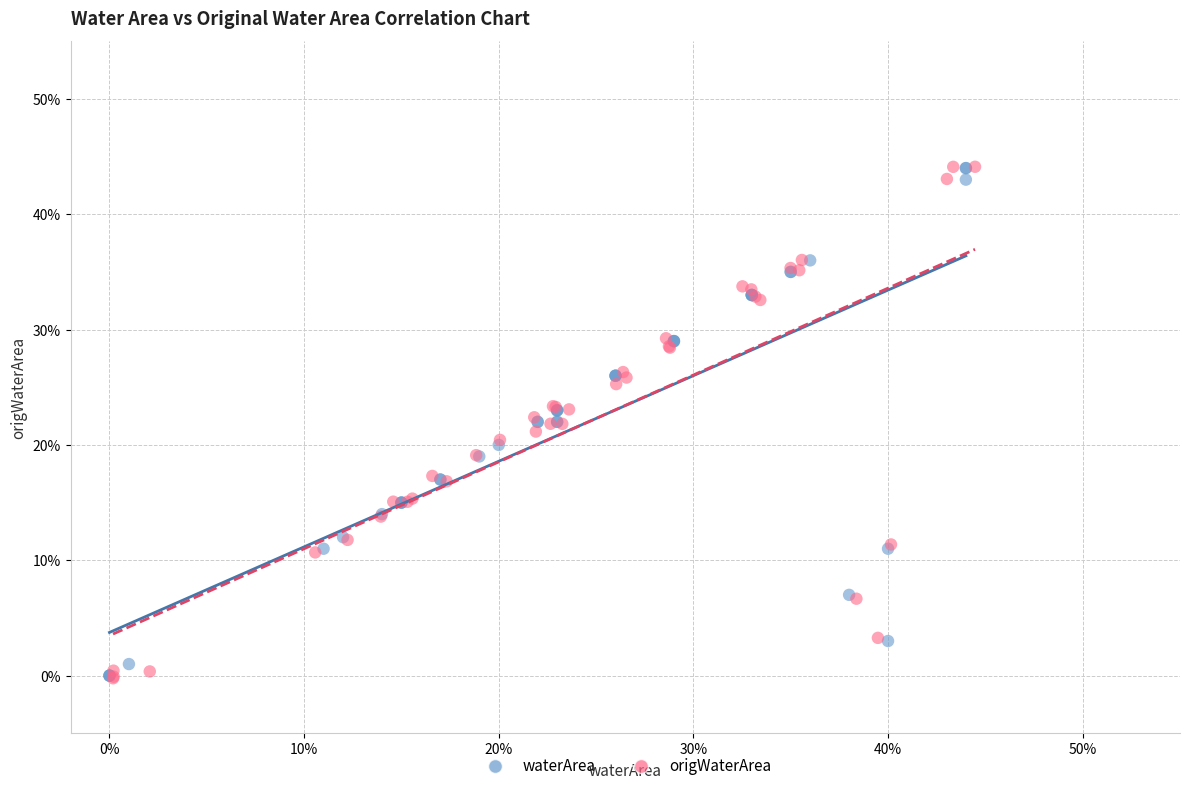

What are all the series names shown in the legend?

waterArea, origWaterArea